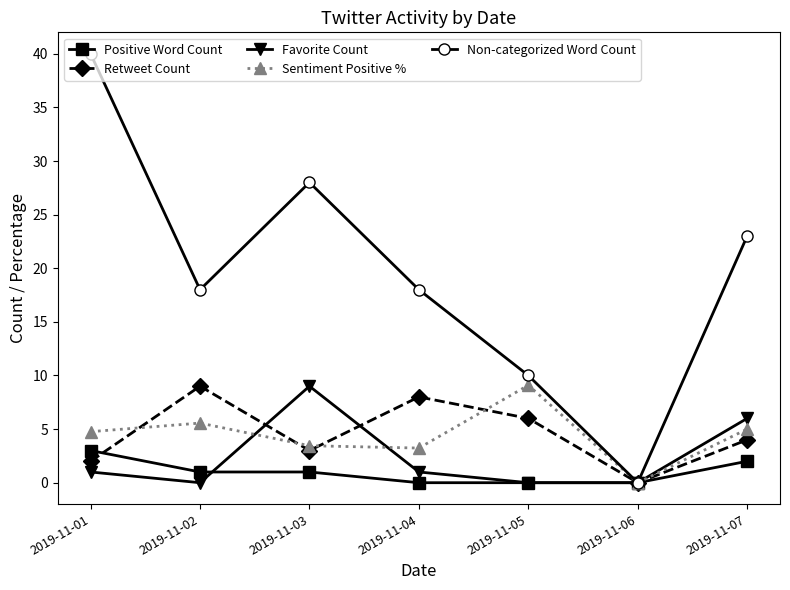

Count the number of categories in the chart.

7